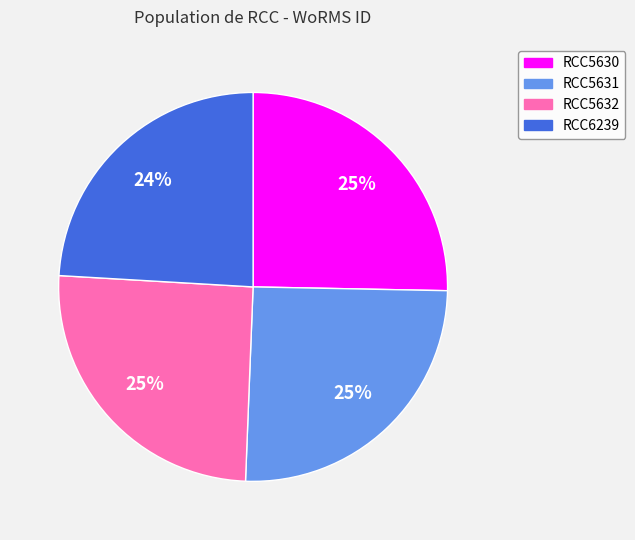

What is the smallest slice in the pie chart?

RCC6239